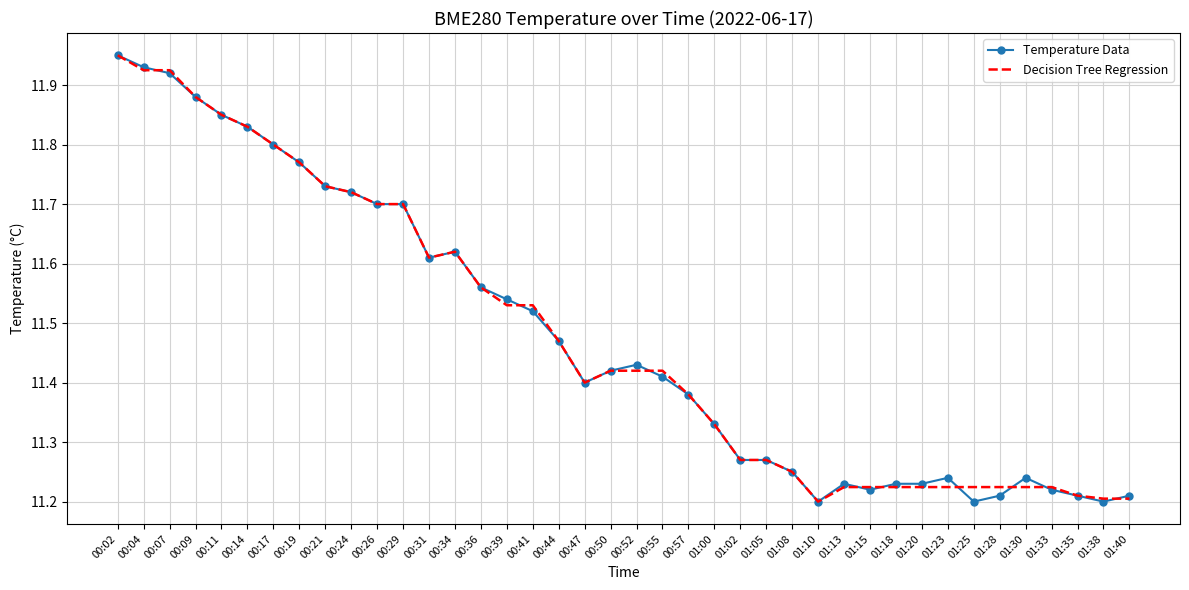

What are all the series names shown in the legend?

Temperature Data, Decision Tree Regression